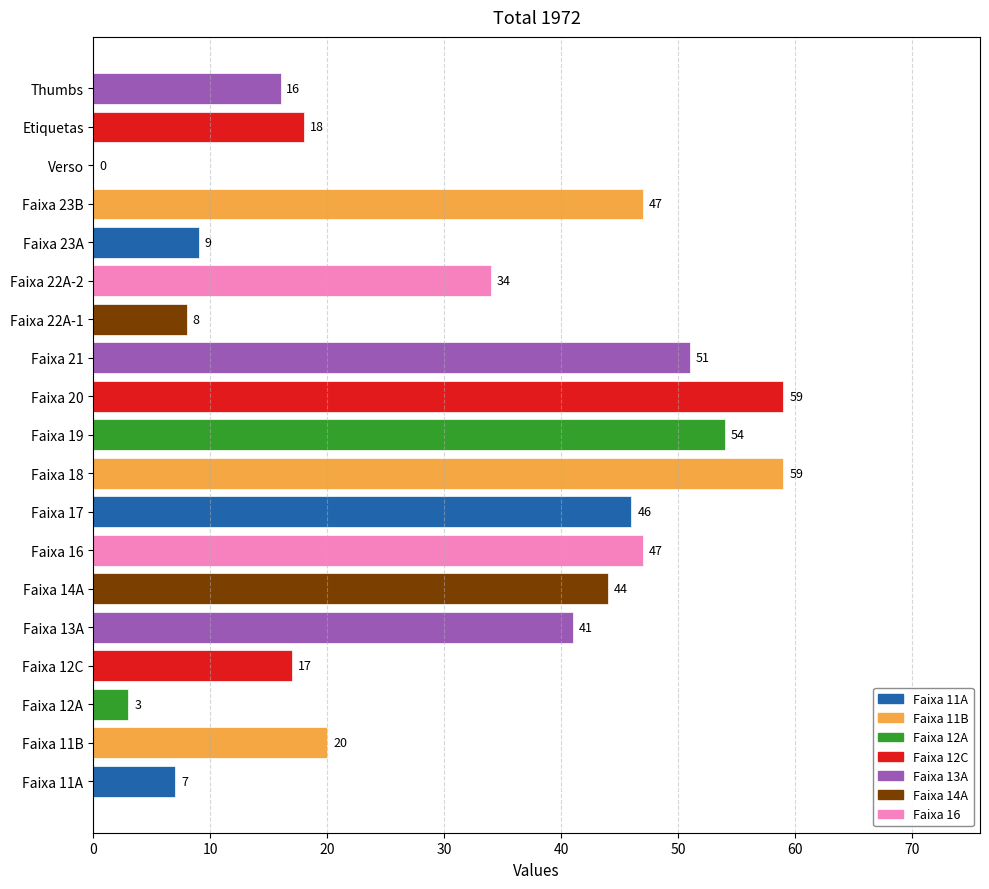

Reading bottom to top, what are all the values shown in this chart?

Faixa 11A=7	Faixa 11B=20	Faixa 12A=3	Faixa 12C=17	Faixa 13A=41	Faixa 14A=44	Faixa 16=47	Faixa 17=46	Faixa 18=59	Faixa 19=54	Faixa 20=59	Faixa 21=51	Faixa 22A-1=8	Faixa 22A-2=34	Faixa 23A=9	Faixa 23B=47	Verso=0	Etiquetas=18	Thumbs=16